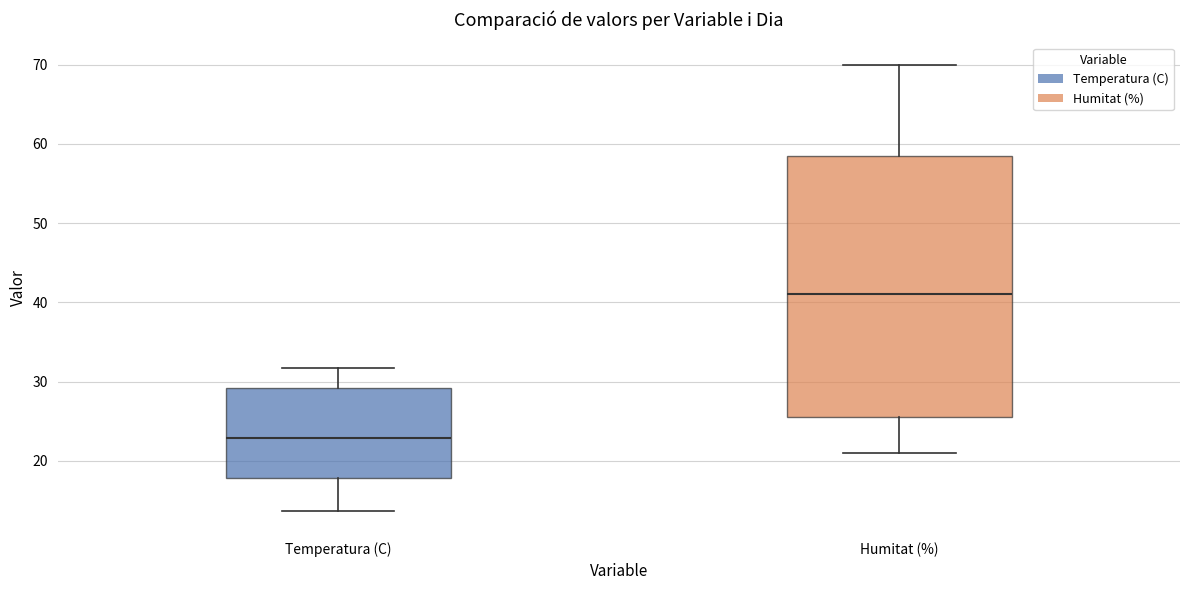

Reading left to right, transcribe this box plot: for each box, give where its median line is, the range the box spans, and where its two whiskers end, as read against the y-axis. The values are not printed on the chart, so give them approximately, as read against the axis.

Temperatura (C): median 23, box 18 to 29, whiskers 14 to 32
Humitat (%): median 41, box 26 to 59, whiskers 21 to 70